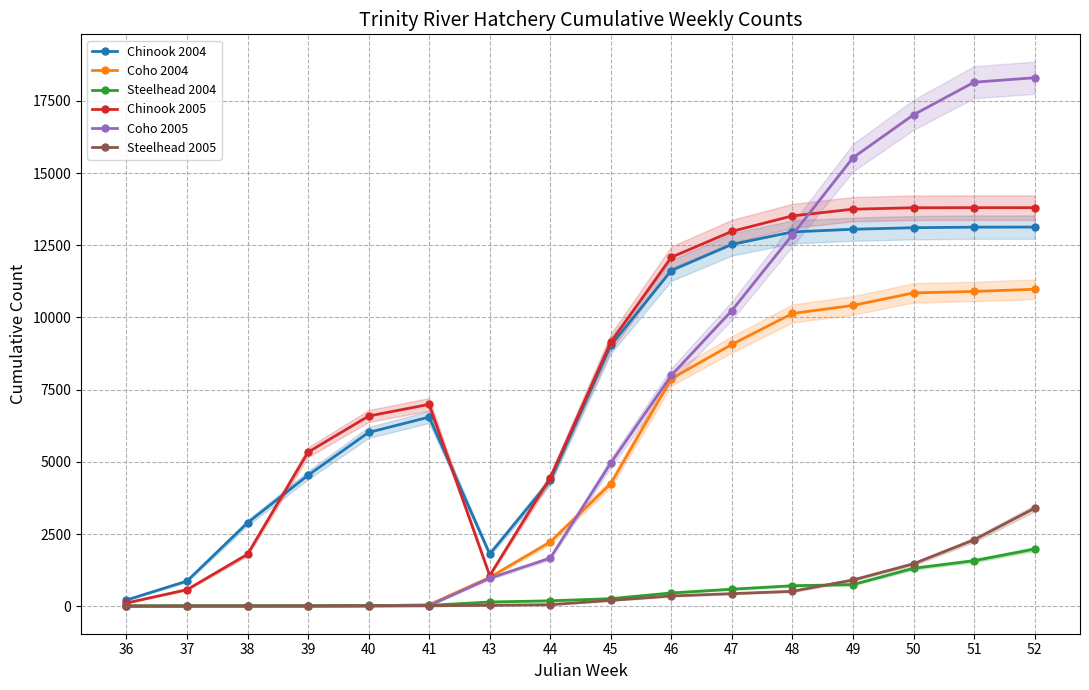

Between 45 and 49, which is larger?

49